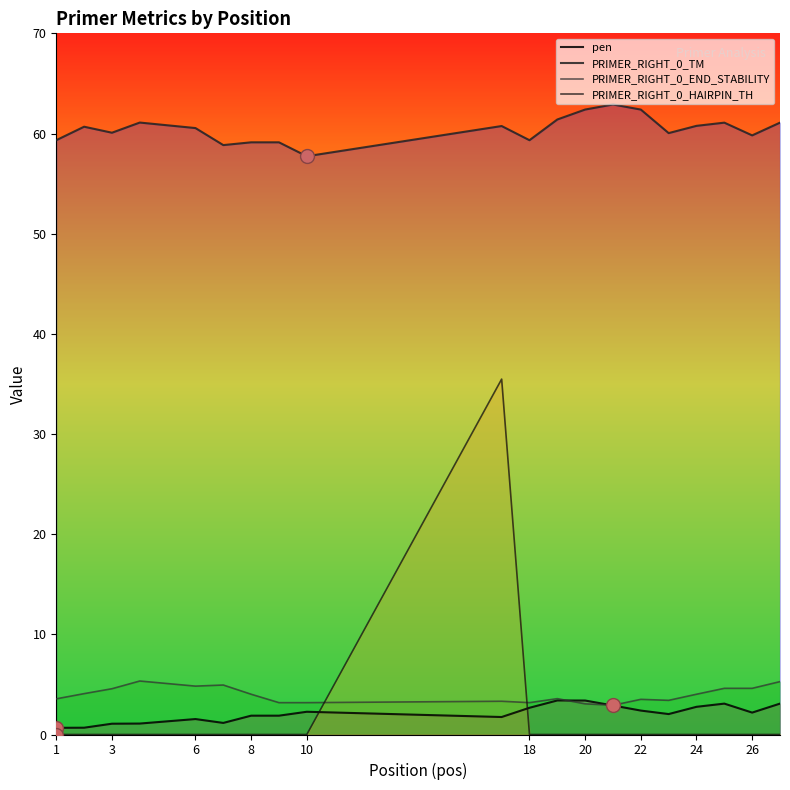

How many distinct data groups are displayed?

4